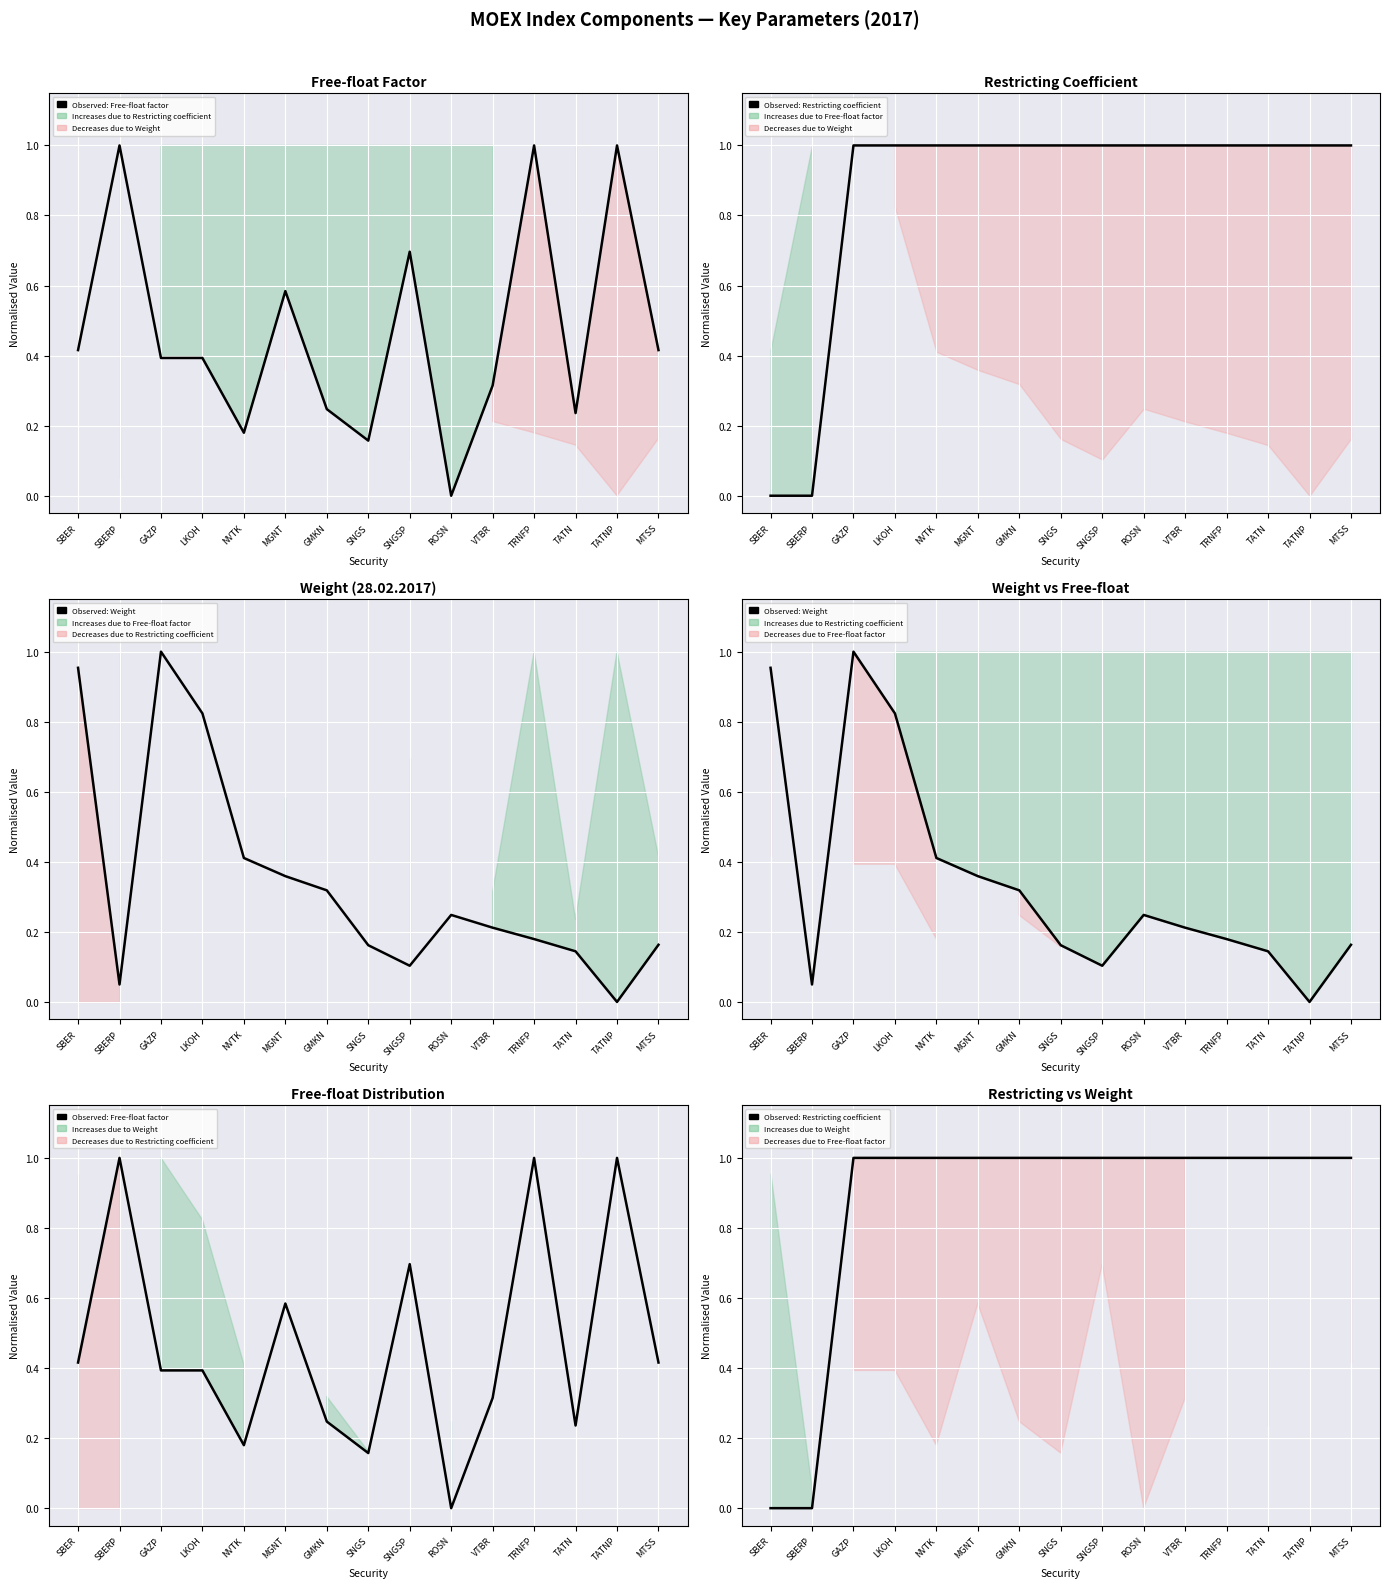

How many values in Observed: Weight are above zero?

14